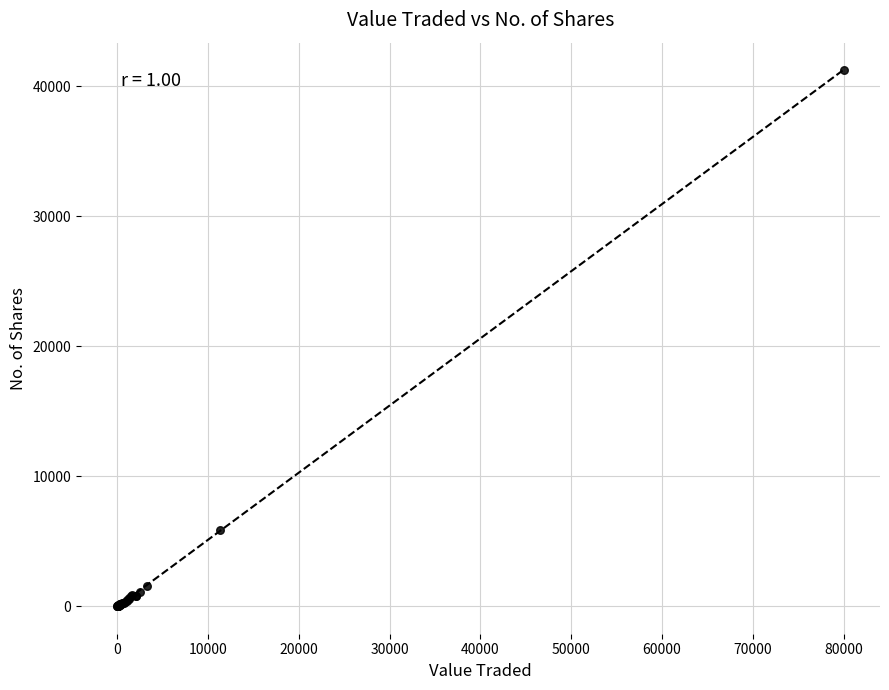

What Y value in the scatter plot is closest to 20651?

5850